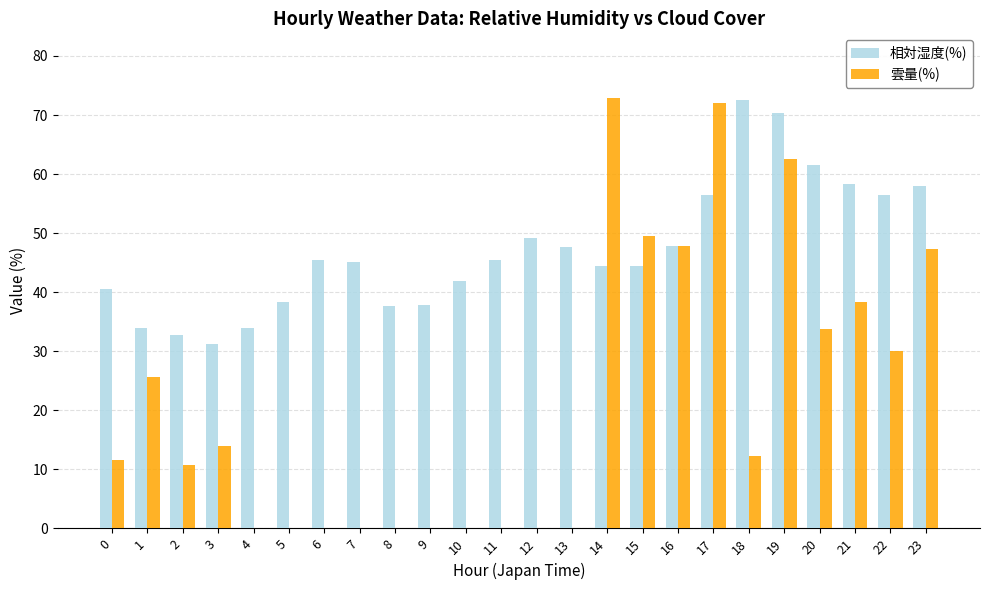

Which category has the highest value in the 雲量(%) series?

14